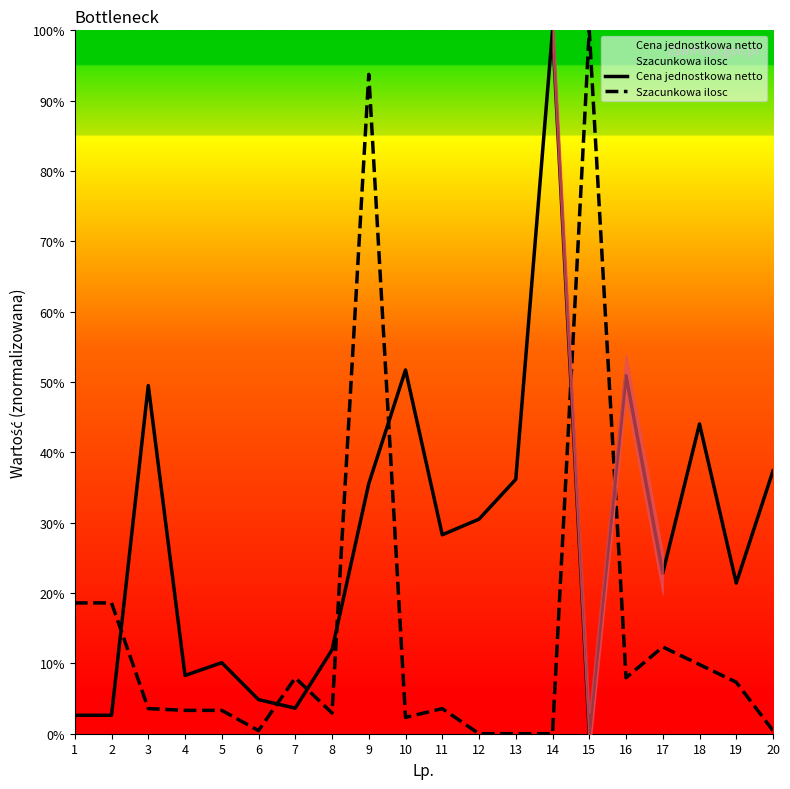

The Szacunkowa ilosc series shows 3.6 at 11. True or false?

True